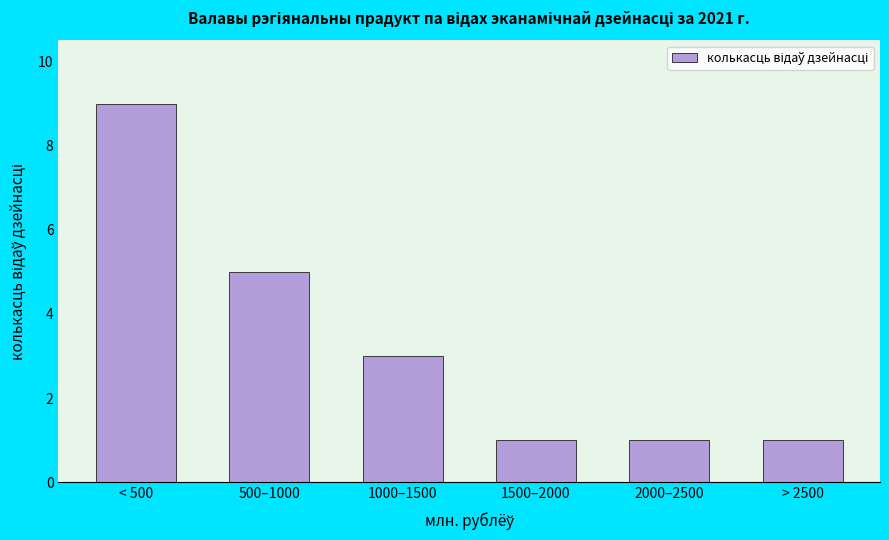

Reading left to right, what are all the values shown in this chart?

< 500=9	500–1000=5	1000–1500=3	1500–2000=1	2000–2500=1	> 2500=1